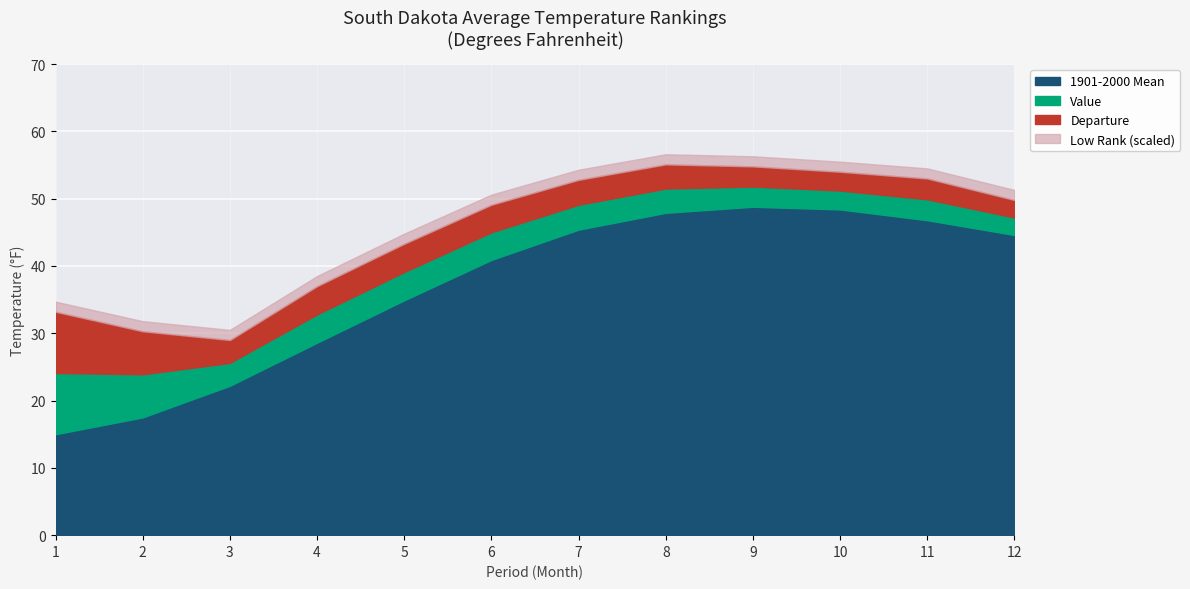

Which label corresponds to the smallest value in the chart?

1